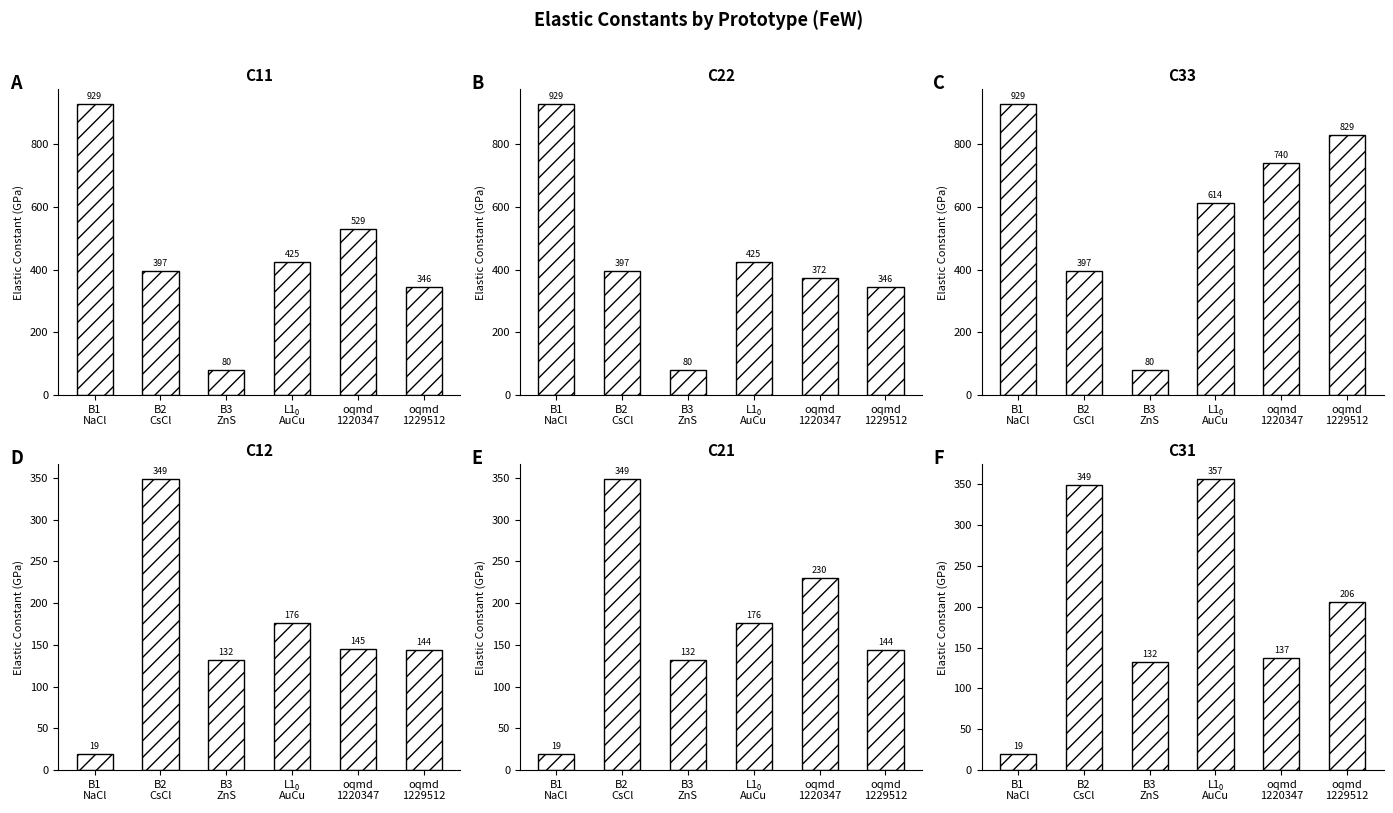

What is the sum of all C11 values?

2707.8